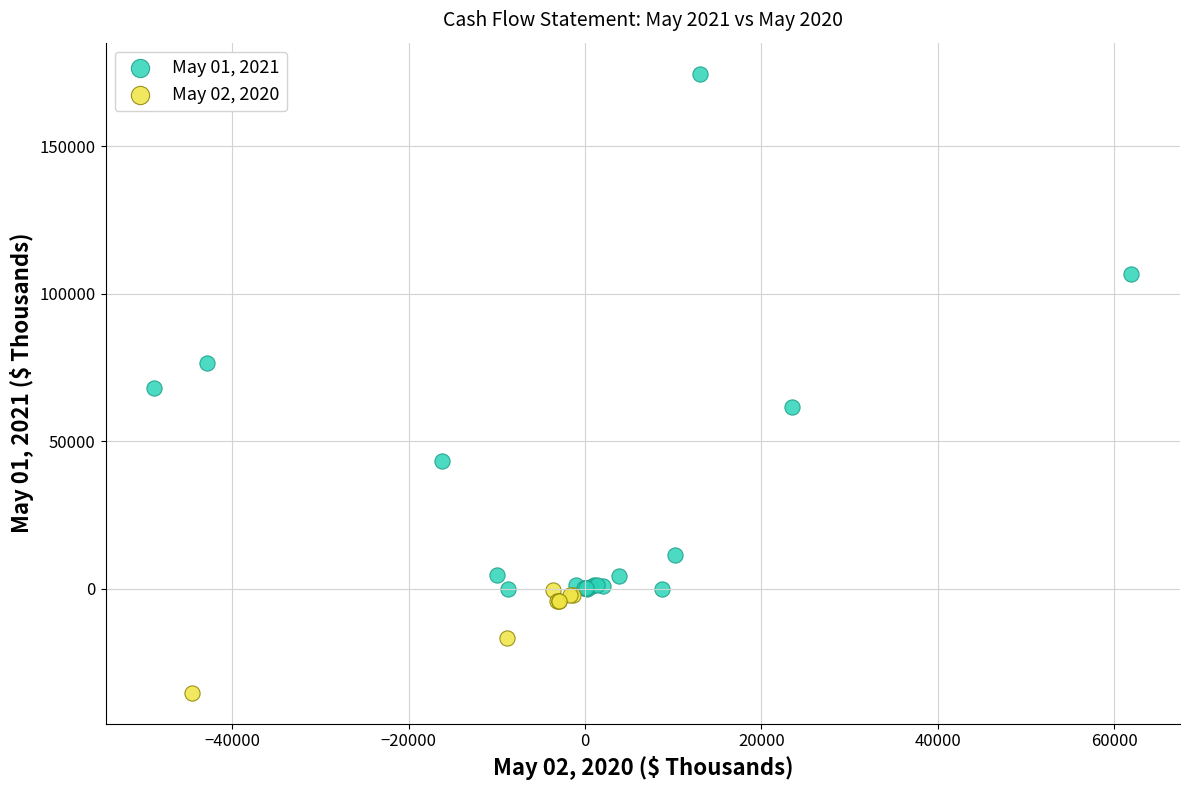

Which series reaches the minimum Y coordinate?

May 02, 2020